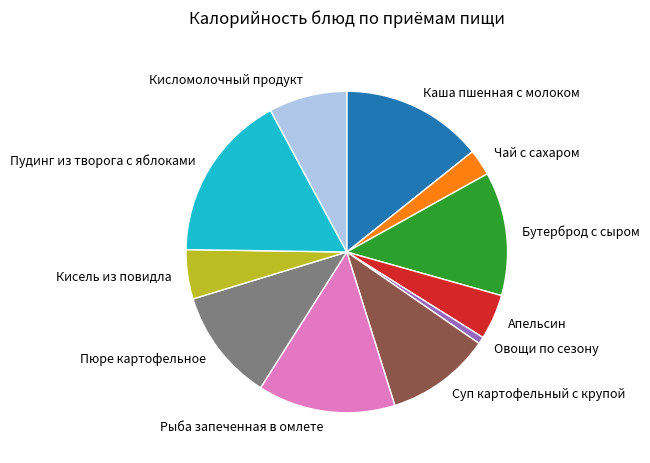

Which category has the smallest portion of the pie?

Овощи по сезону